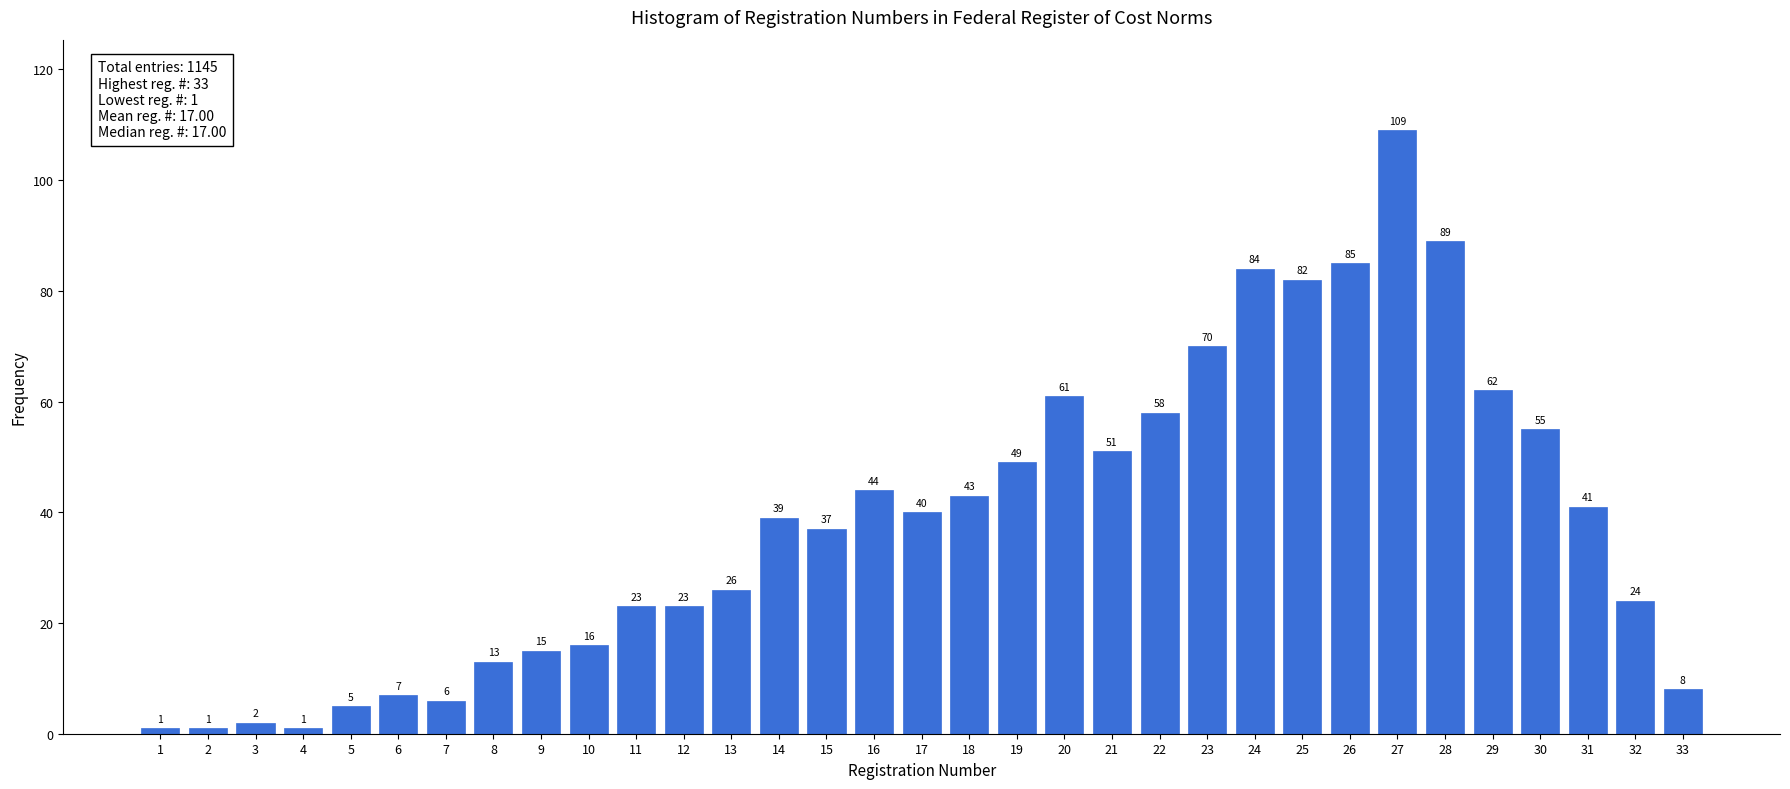

Reading left to right, list all the values displayed in this chart.

1	1	2	1	5	7	6	13	15	16	23	23	26	39	37	44	40	43	49	61	51	58	70	84	82	85	109	89	62	55	41	24	8